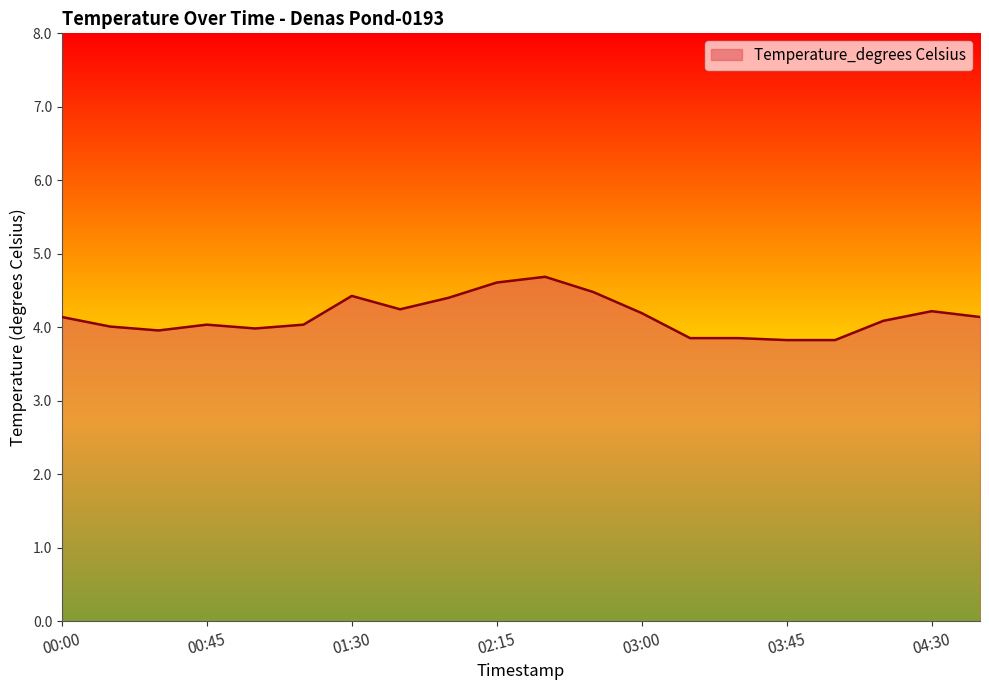

What is the sum of all values?

83.0